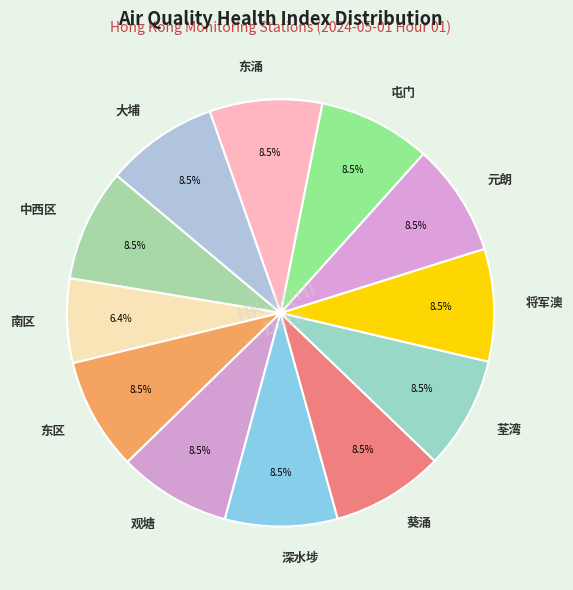

To the nearest percent, what is the average slice percentage?

8%